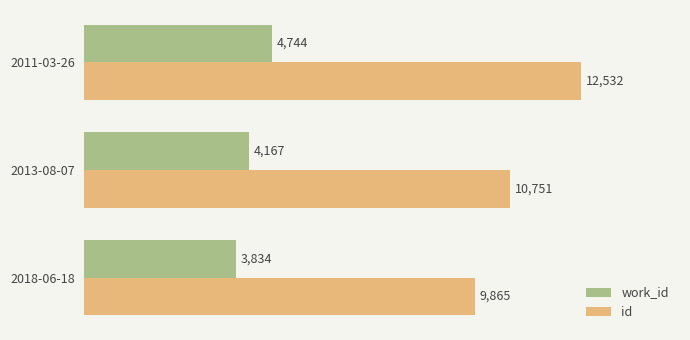

Between 2018-06-18 and 2011-03-26, which series saw the biggest shift?

id